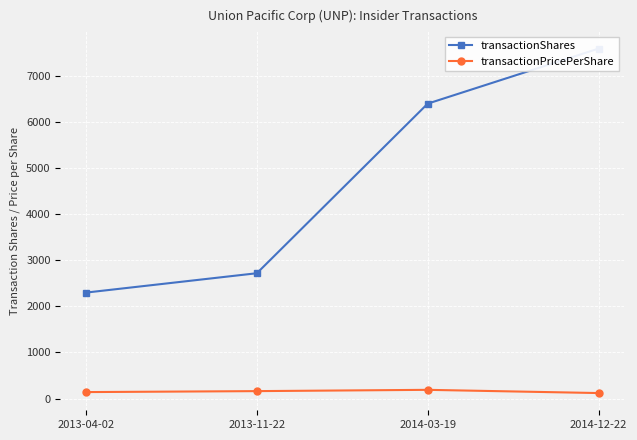

Count the number of data series in this chart.

2